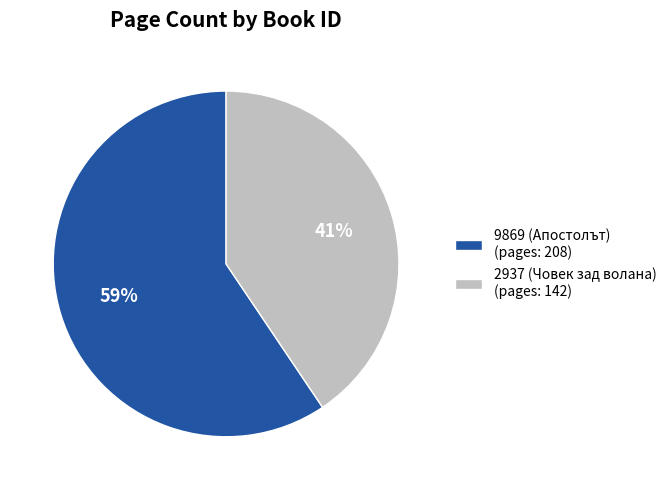

Do 2937 (Човек зад волана) and 9869 (Апостолът) together represent more than half of the pie?

Yes